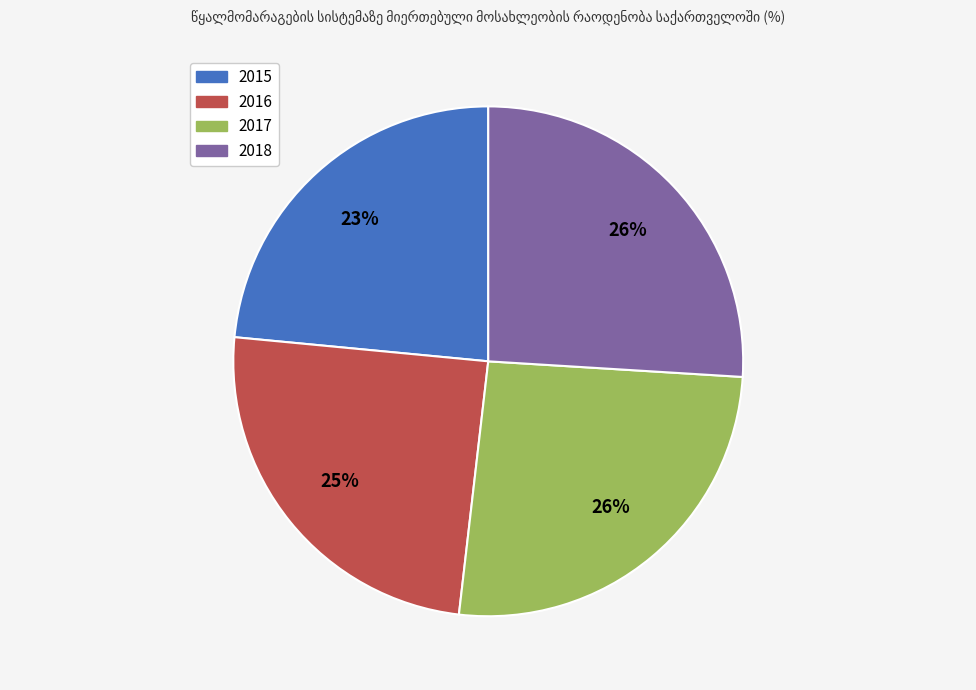

What percentage is the 2016 slice, to the nearest percent?

25%